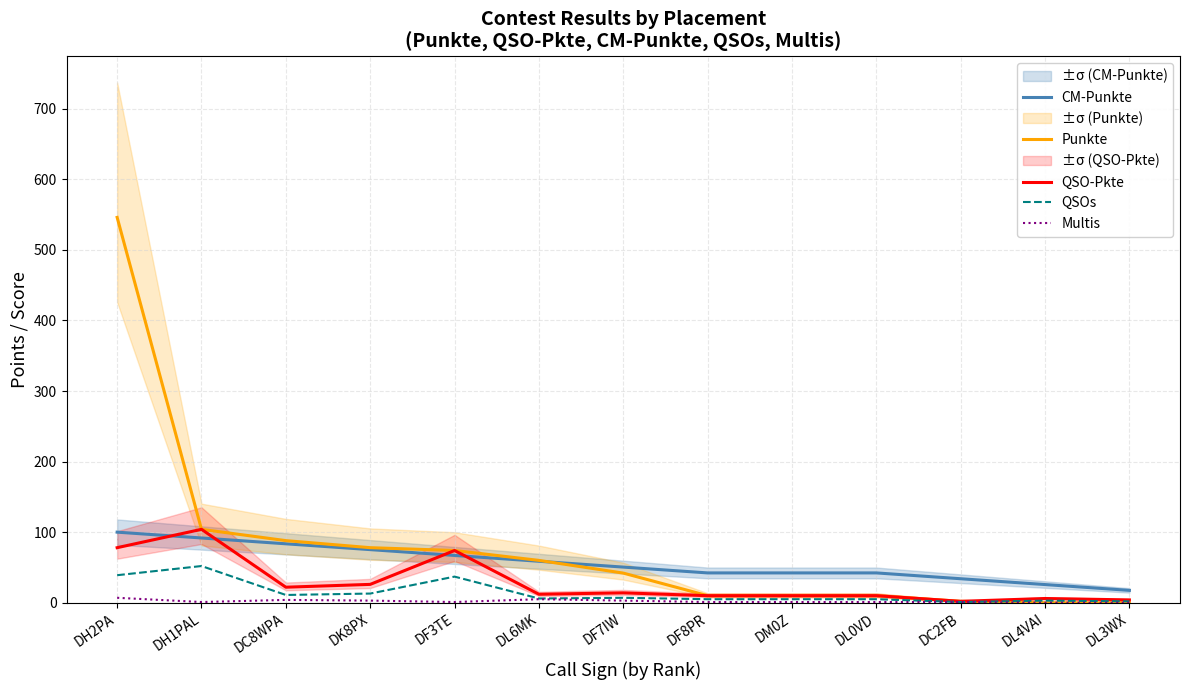

The QSOs series shows 11.0 at DC8WPA. True or false?

True